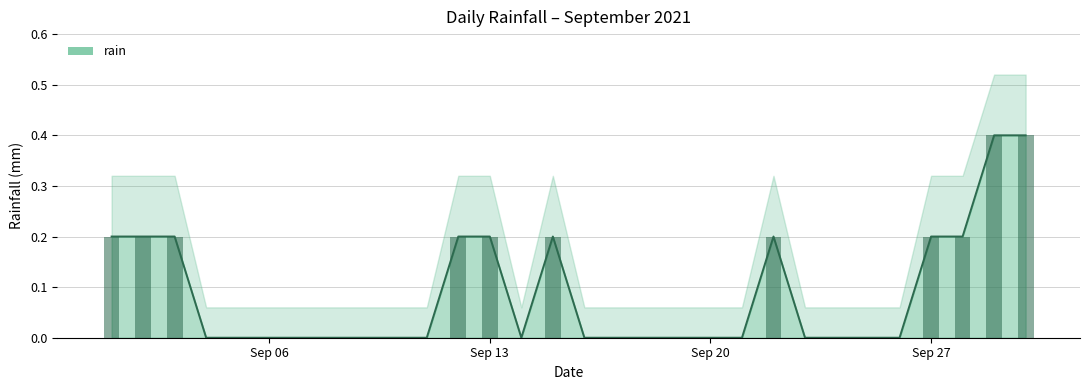

The rain series shows -0.2 at Sep 06. True or false?

False